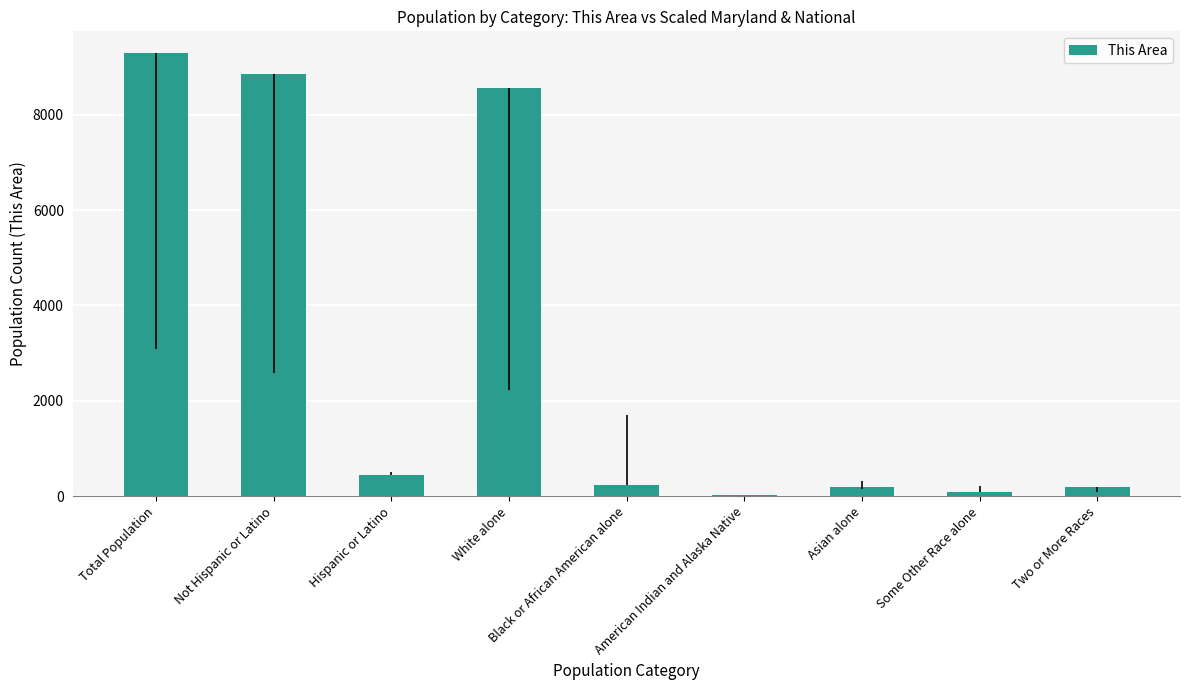

Is it true that the value at Total Population is 9288?

True